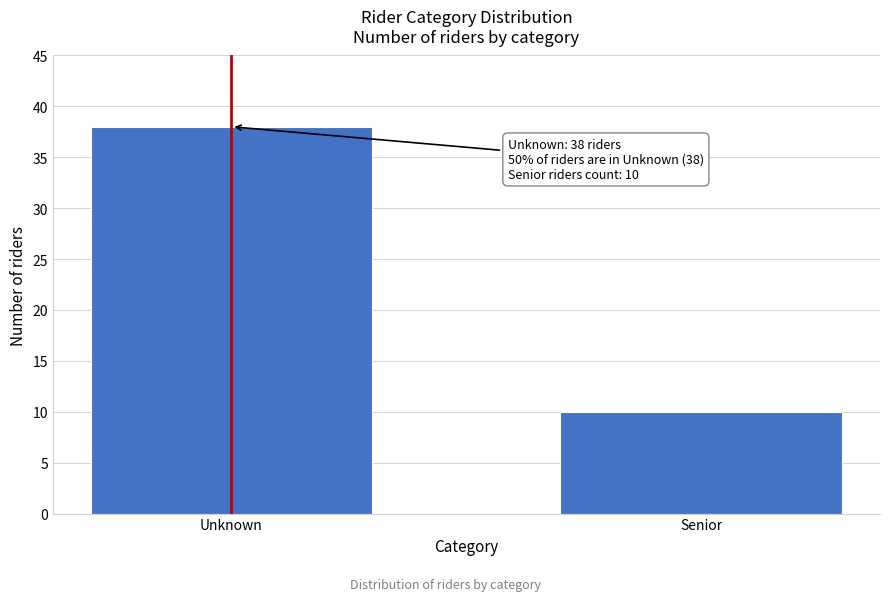

Reading left to right, extract all data points from this chart.

Unknown=38	Senior=10